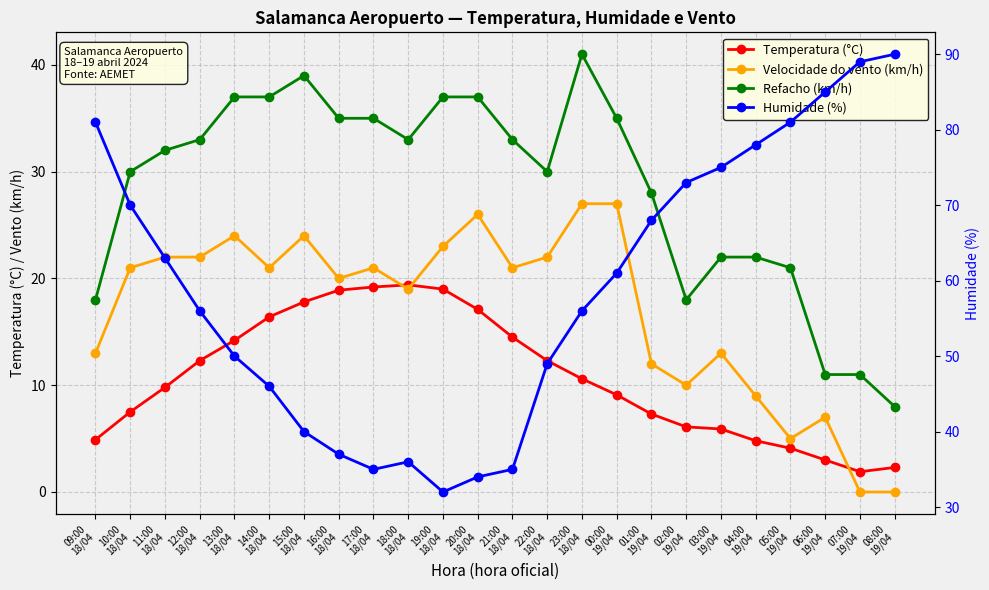

Which series has the largest range (max minus min)?

Humidade (%)